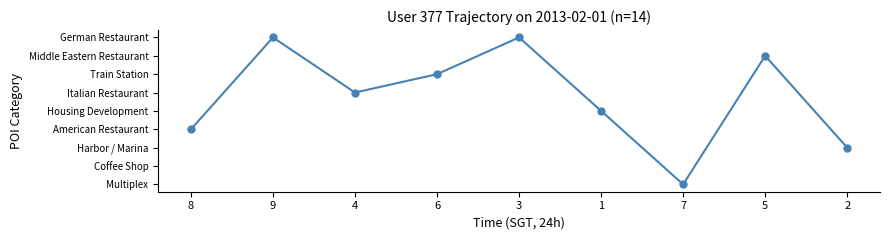

Approximately how many times larger is the value at 1 compared to 3?

0.6